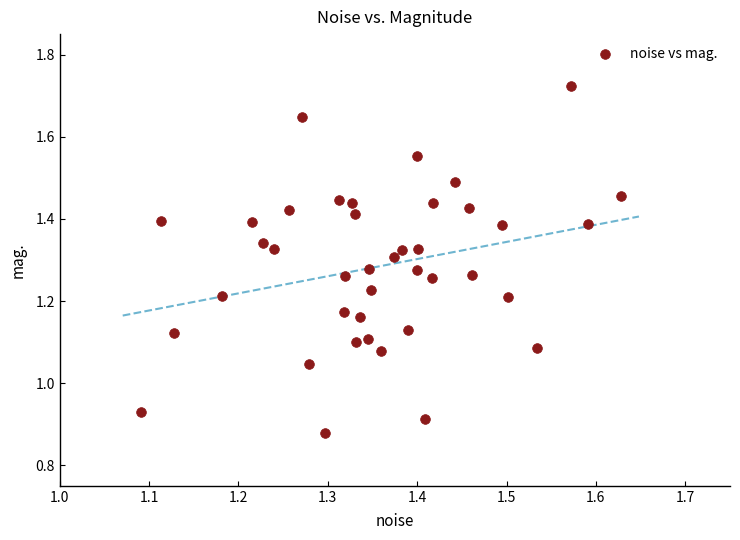

What is the range of Y values (max minus min)?

0.8